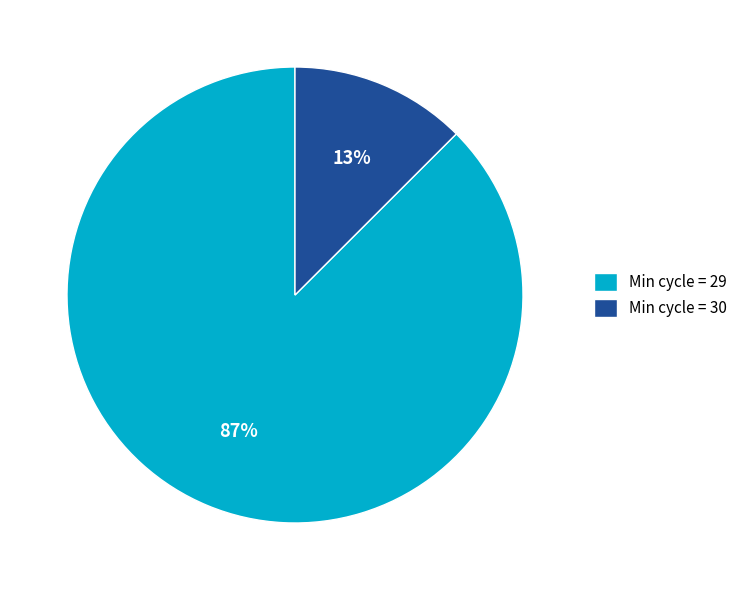

Combined, do Min cycle = 30 and Min cycle = 29 account for over 50%?

Yes